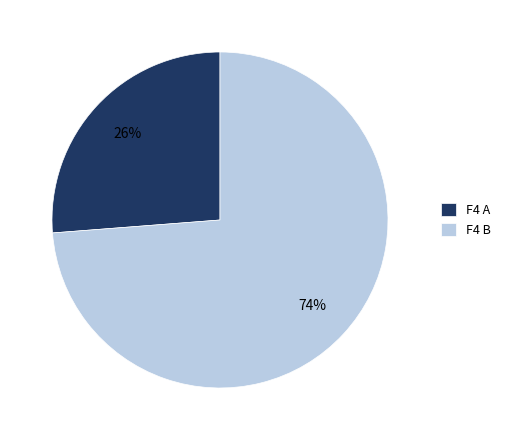

To the nearest percent, what percentage of the pie is F4 A?

26%